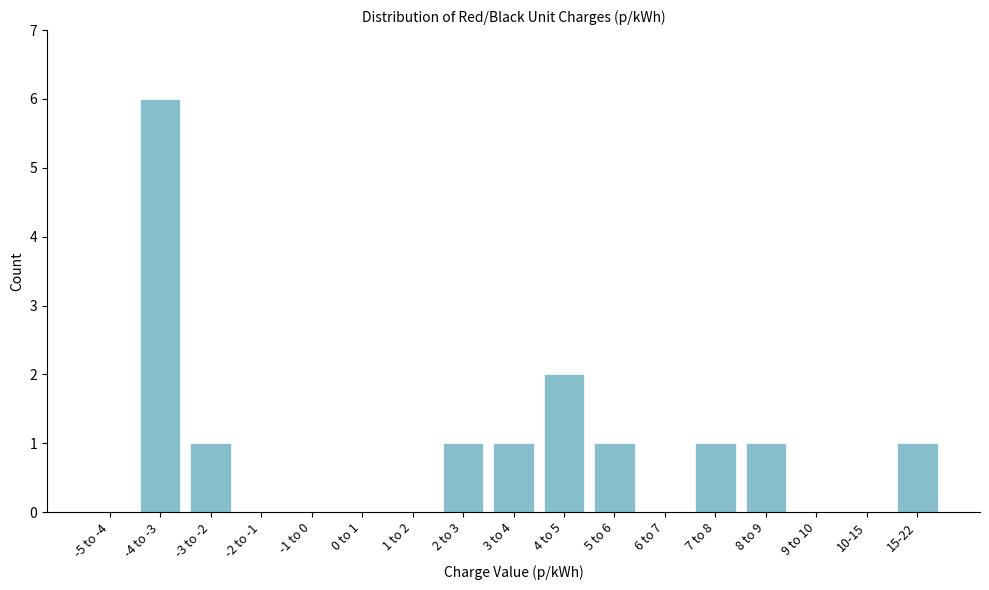

Reading right to left, what are all the values shown in this chart?

15-22=1	10-15=0	9 to 10=0	8 to 9=1	7 to 8=1	6 to 7=0	5 to 6=1	4 to 5=2	3 to 4=1	2 to 3=1	1 to 2=0	0 to 1=0	-1 to 0=0	-2 to -1=0	-3 to -2=1	-4 to -3=6	-5 to -4=0